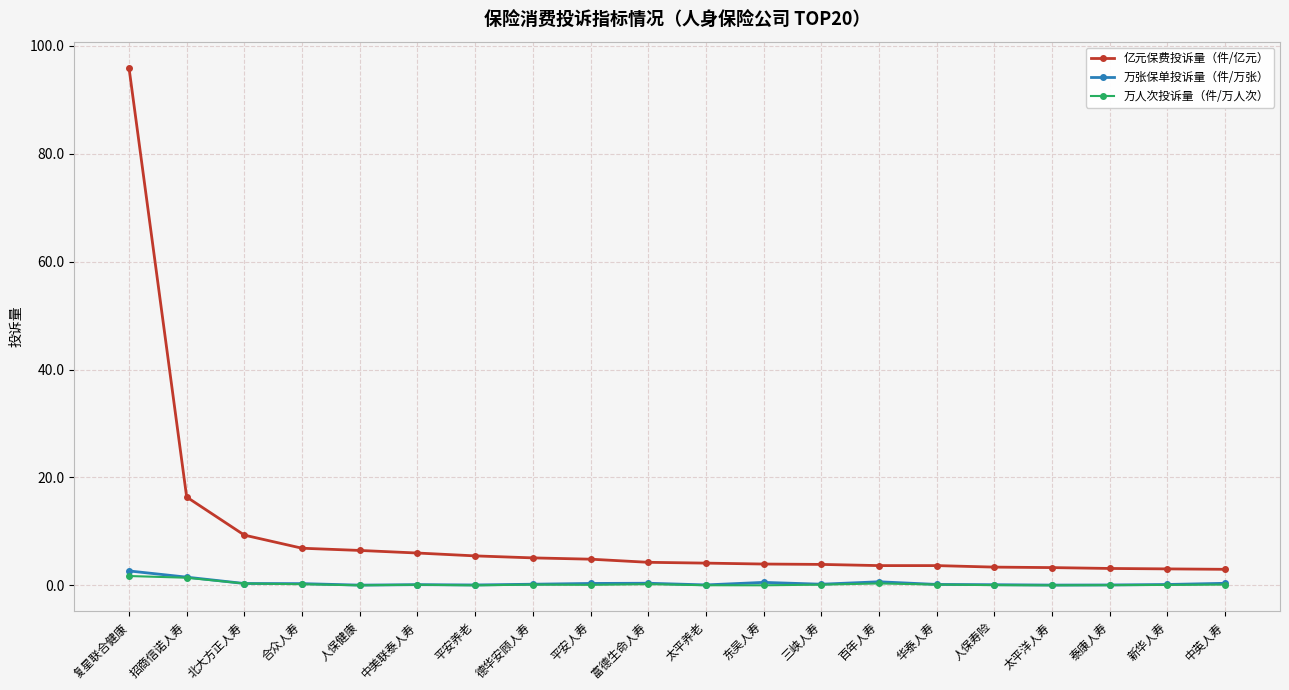

What is the label of the 3rd point from the right?

泰康人寿